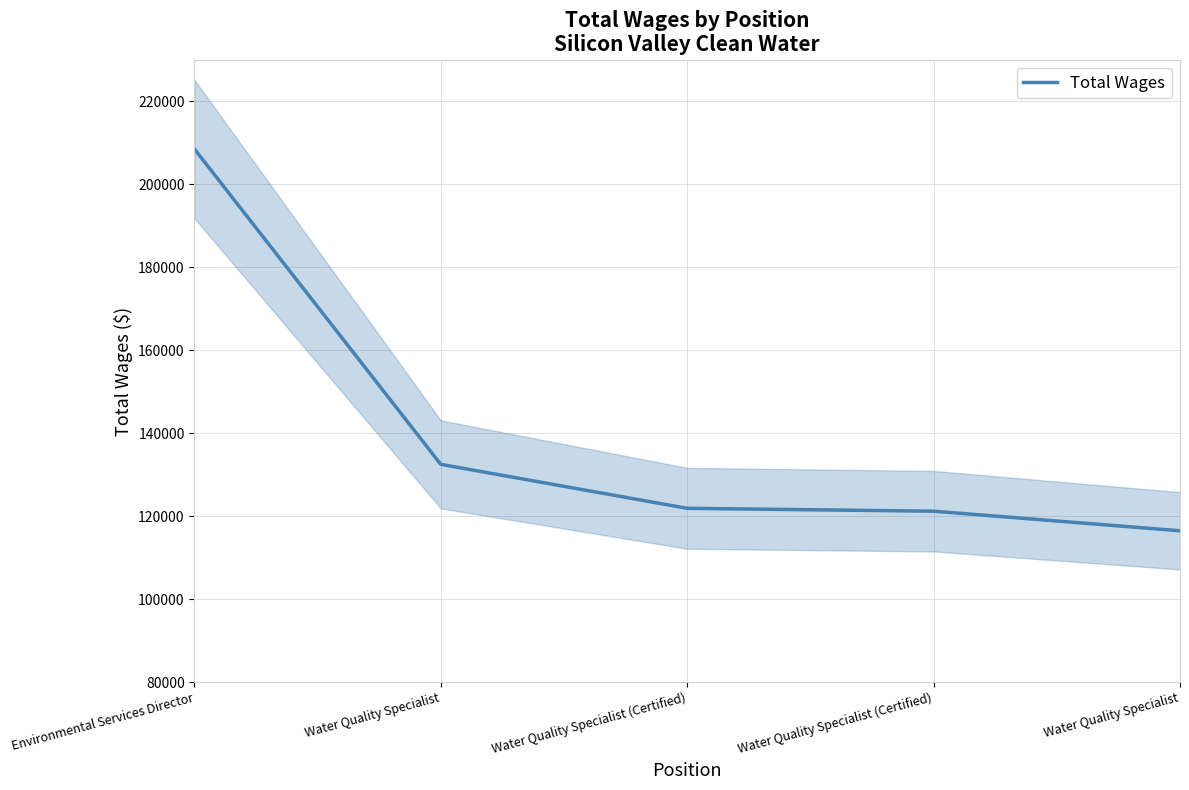

What is the difference between the values at Water Quality Specialist and Environmental Services Director?

76015